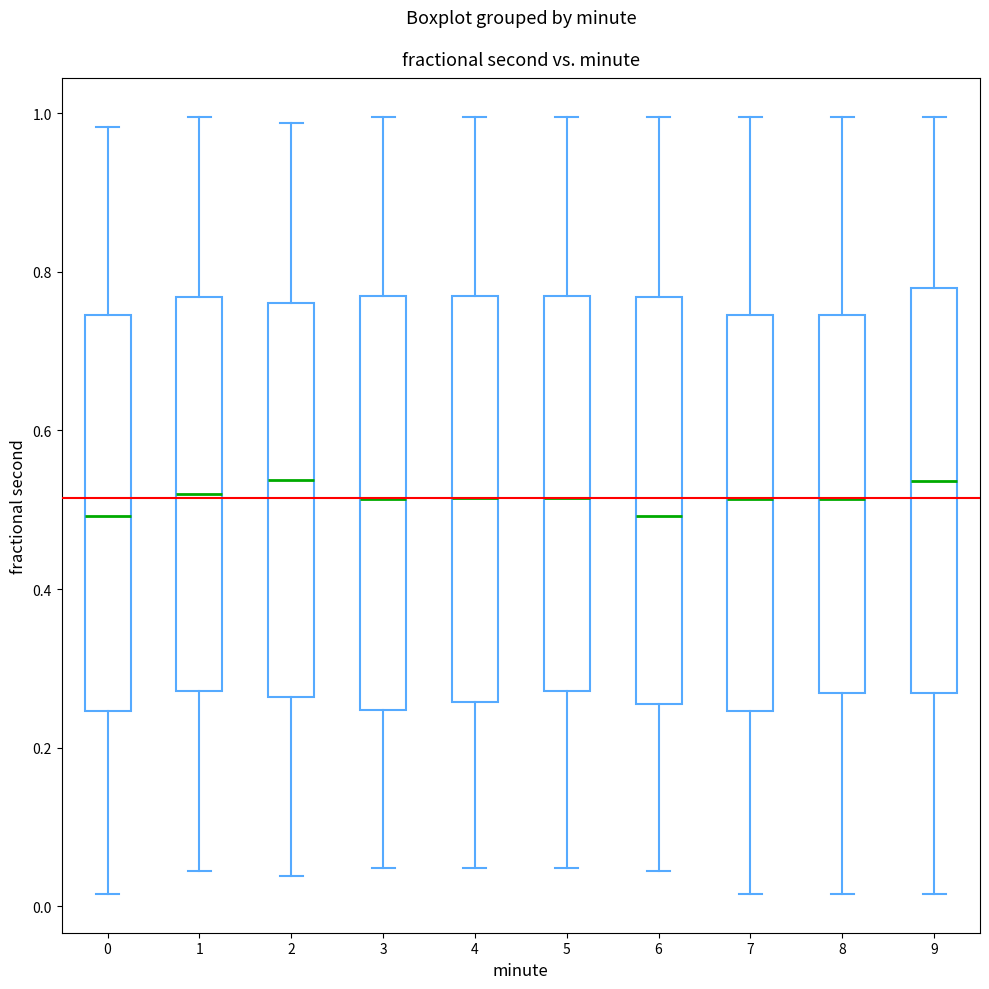

Where does the lower whisker of the box at x = 4 end on the y-axis? The values are not printed on the chart, so give them approximately, as read against the axis.

0.04